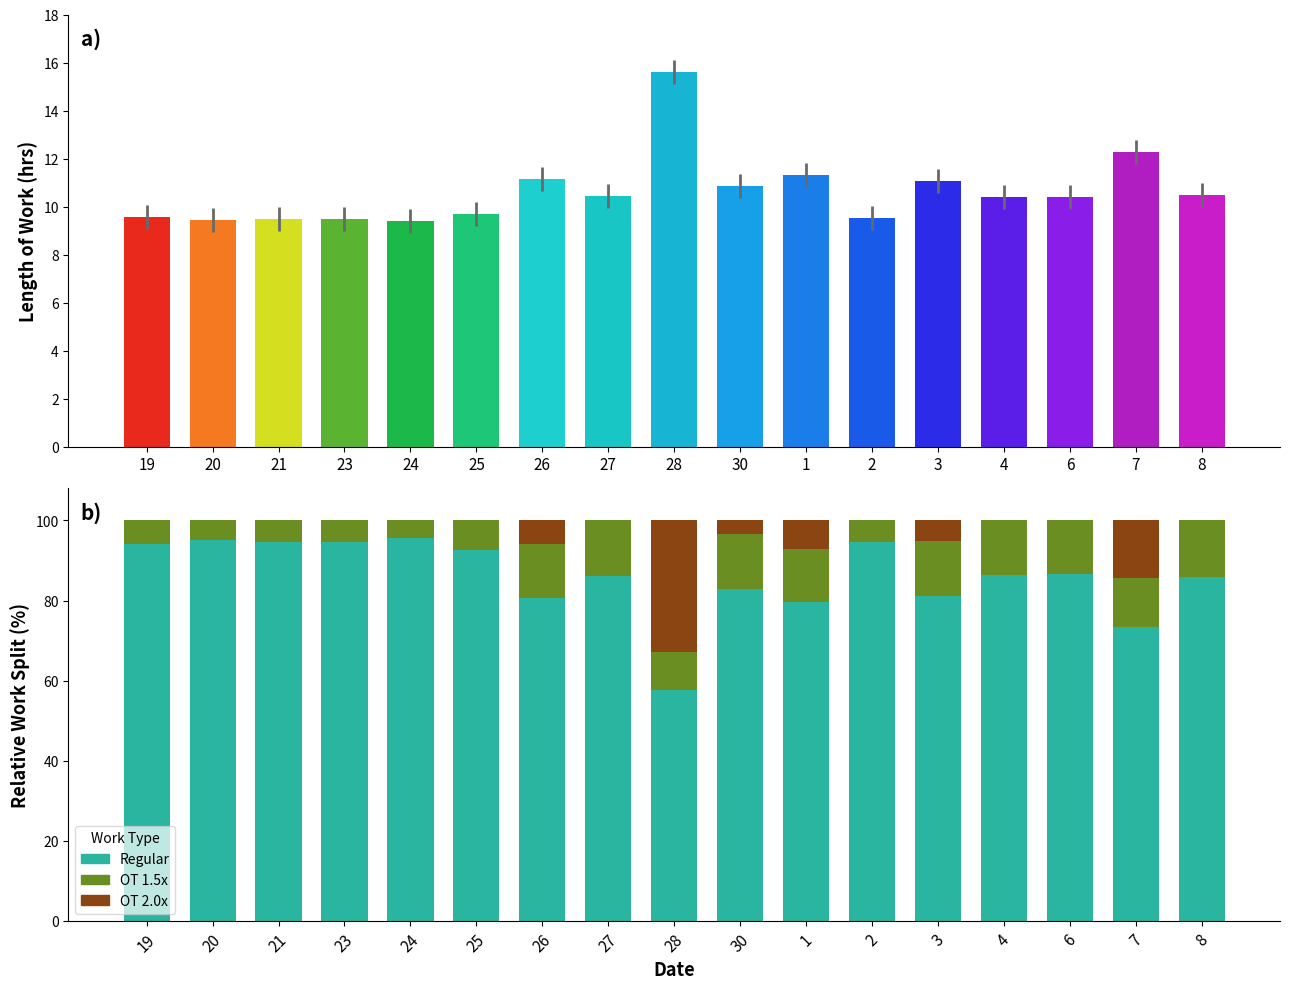

What is the label of the 14th bar from the left?

4